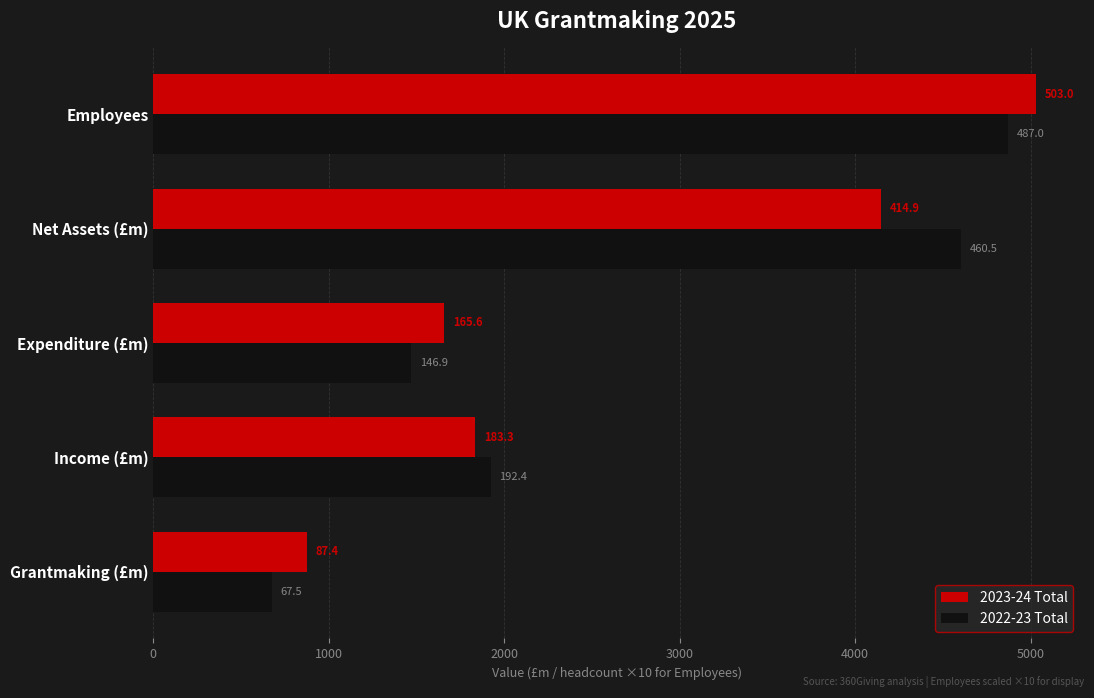

What are all the series names shown in the legend?

2023-24 Total, 2022-23 Total